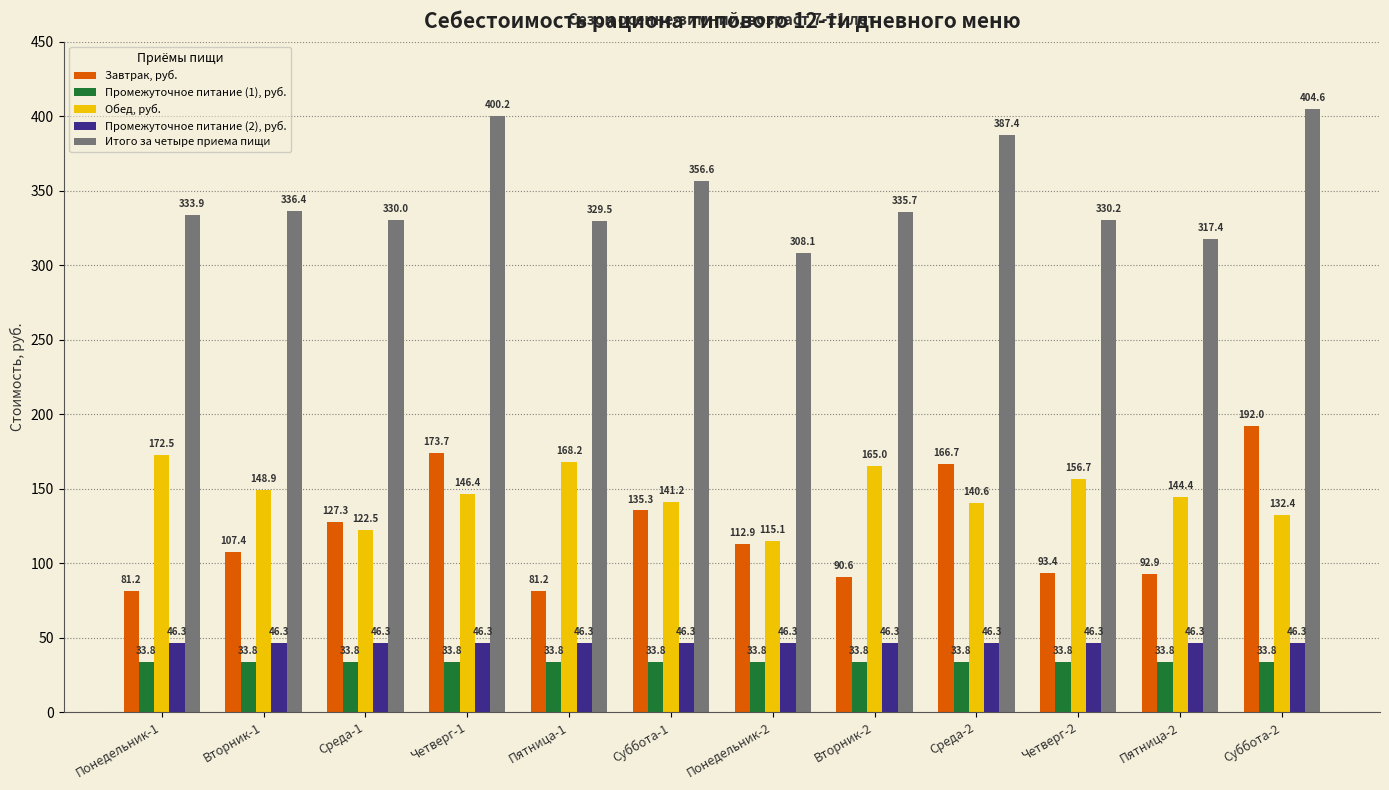

Which series has the largest total across all categories?

Итого за четыре приема пищи